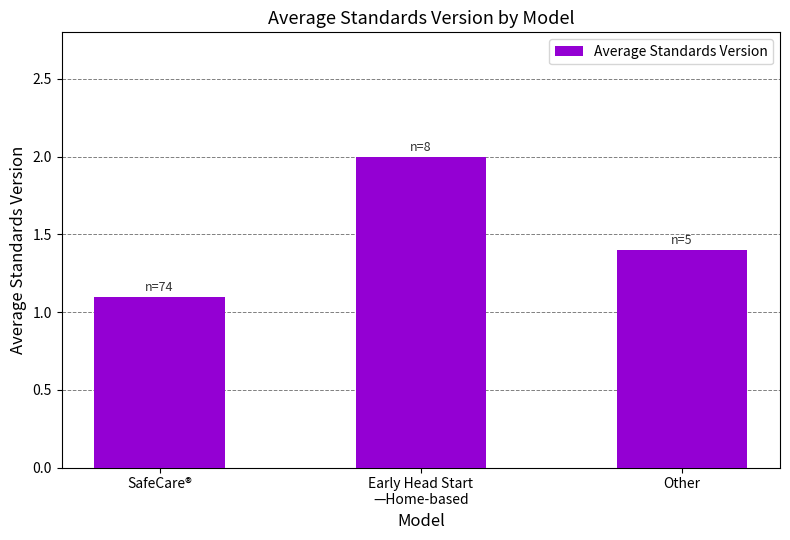

What is the change in value from SafeCare® to Other?

+0.3